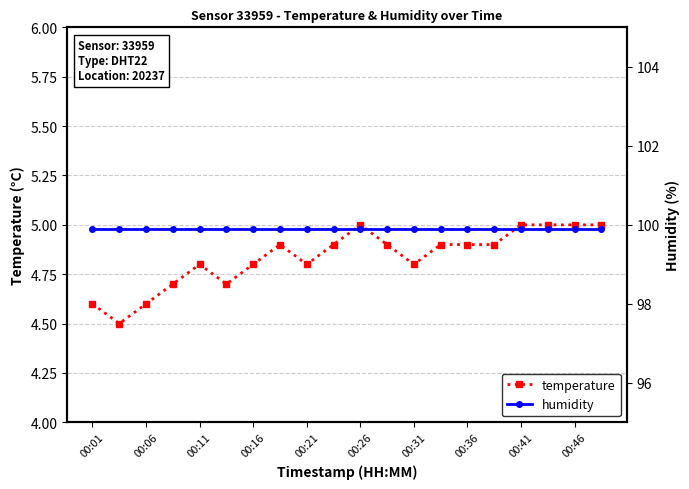

Reading left to right, list all the values displayed in this chart.

temperature: 4.6	4.5	4.6	4.7	4.8	4.7	4.8	4.9	4.8	4.9	5.0	4.9	4.8	4.9	4.9	4.9	5.0	5.0	5.0	5.0
humidity: 99.9	99.9	99.9	99.9	99.9	99.9	99.9	99.9	99.9	99.9	99.9	99.9	99.9	99.9	99.9	99.9	99.9	99.9	99.9	99.9